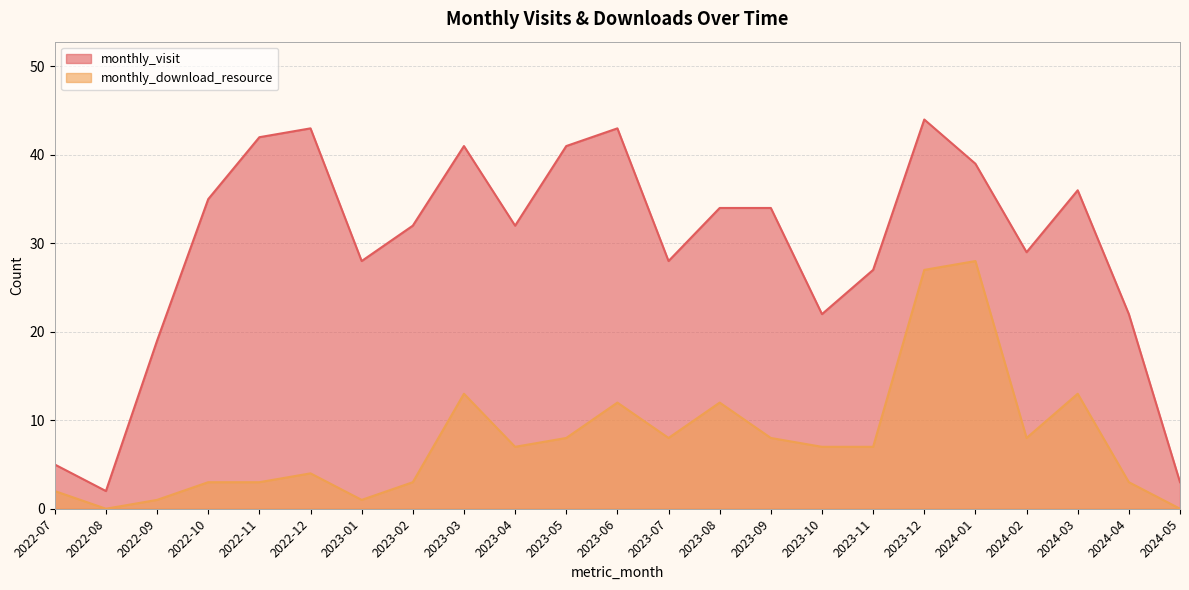

How many lines are shown in the chart?

2